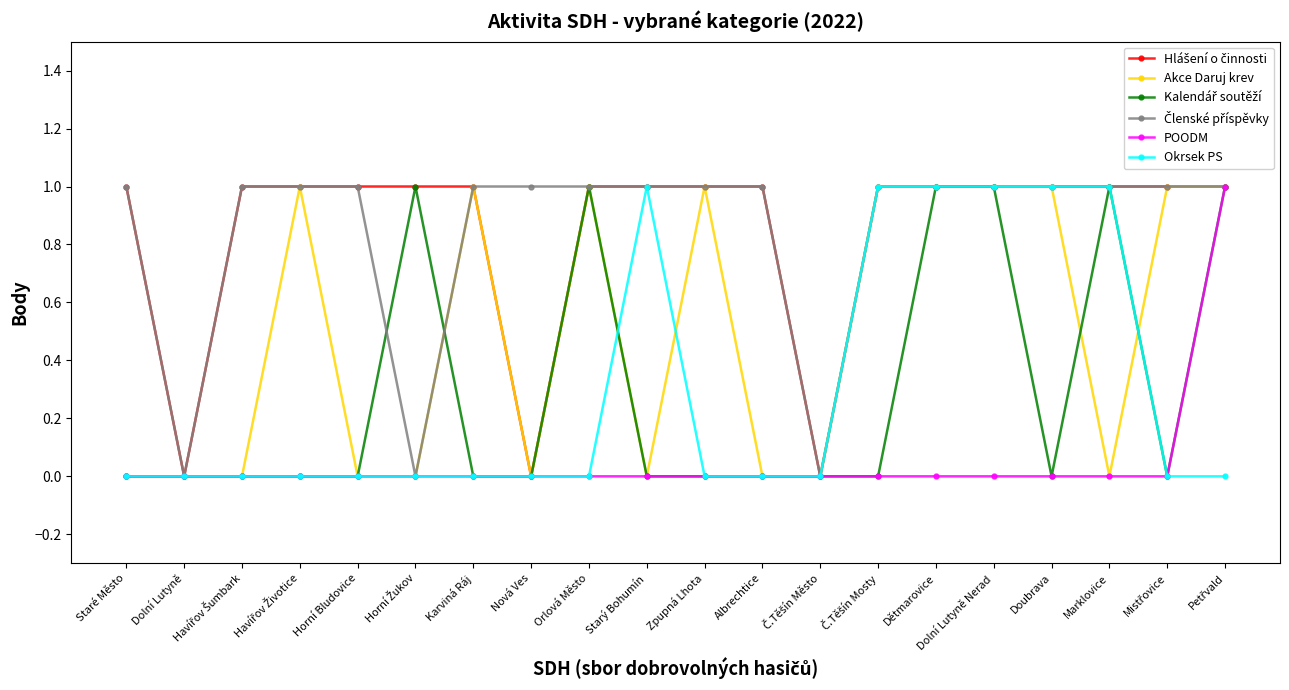

What is the total value across all series at Marklovice?

4